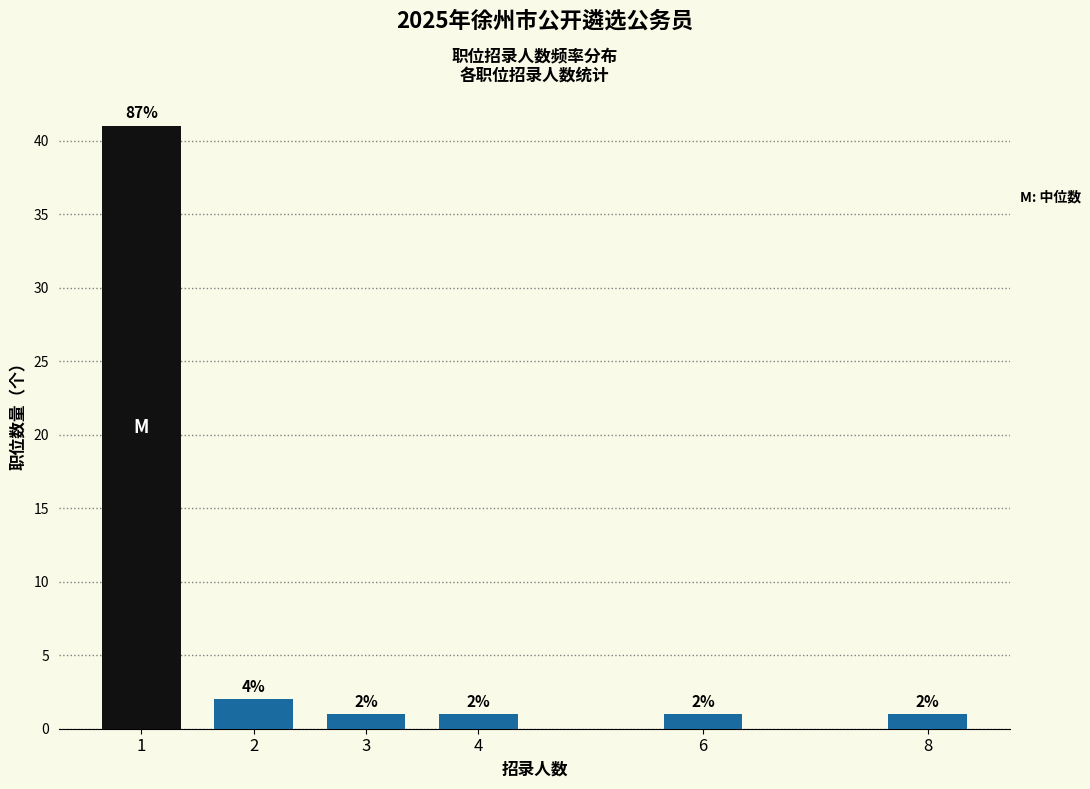

Reading right to left, extract all data points from this chart.

8=1	6=1	4=1	3=1	2=2	1=41